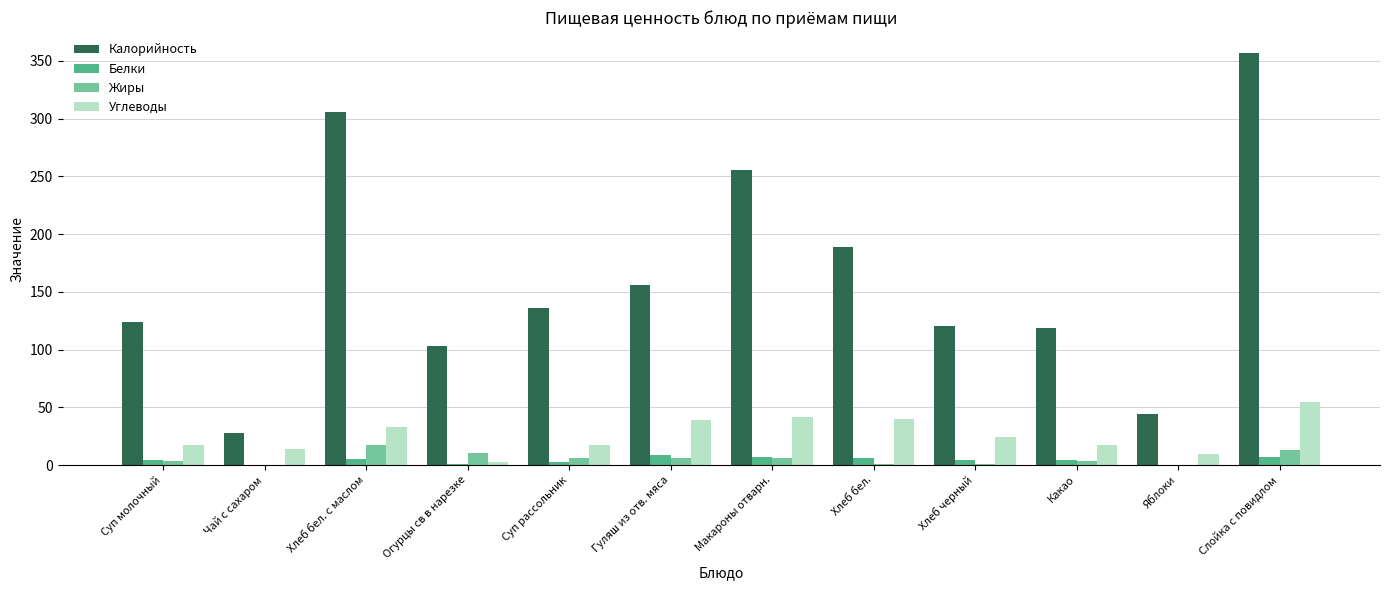

What are all the series names shown in the legend?

Калорийность, Белки, Жиры, Углеводы